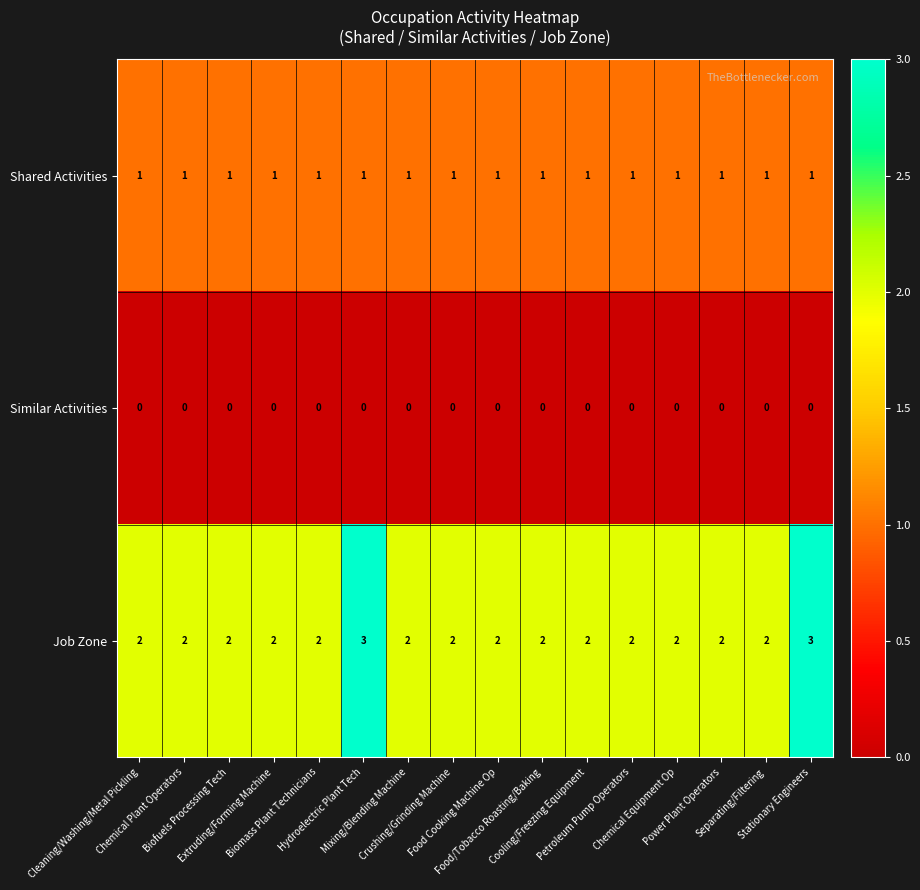

What is the difference between the highest and lowest values at Food/Tobacco Roasting/Baking?

2